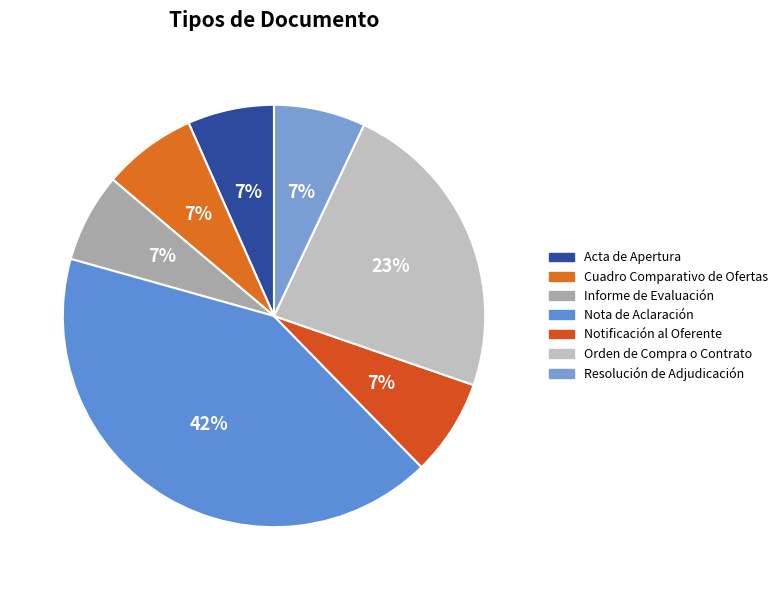

How many segments does this pie chart have?

7